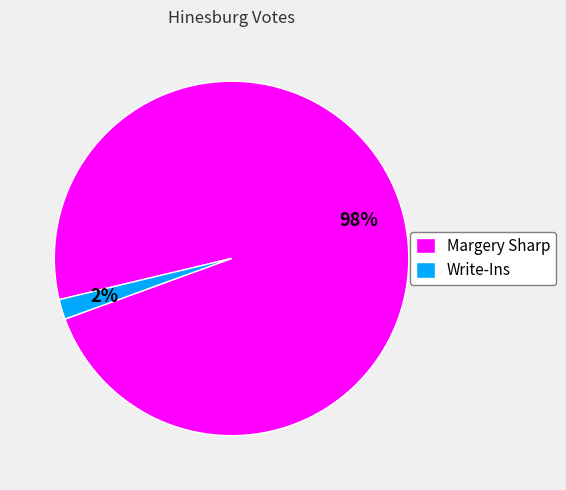

Rank the categories by value from highest to lowest.

Margery Sharp, Write-Ins